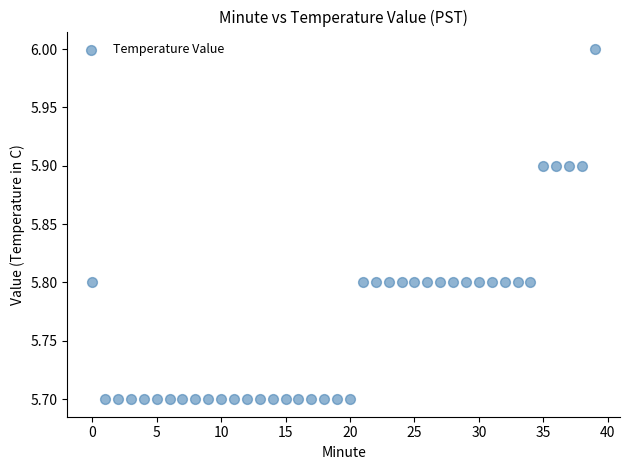

What is the range of Y values (max minus min)?

0.3